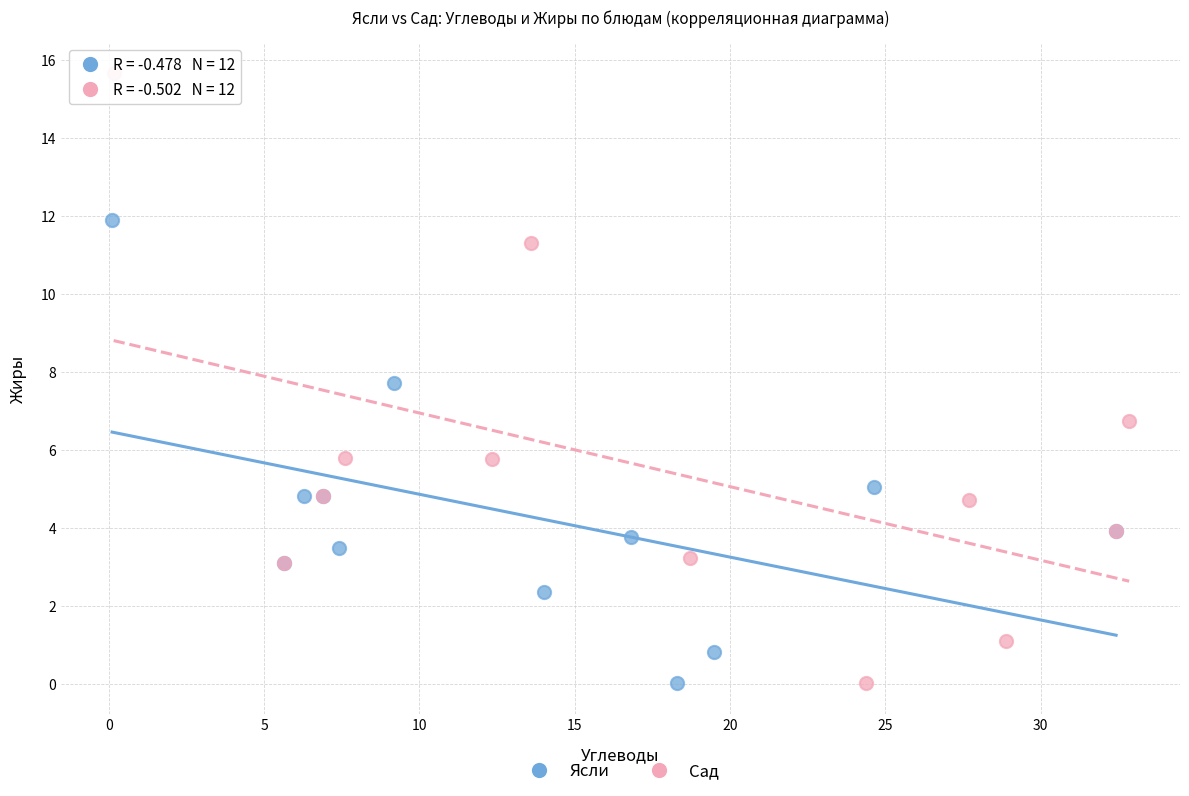

Which series has the largest Y range (max minus min)?

Сад